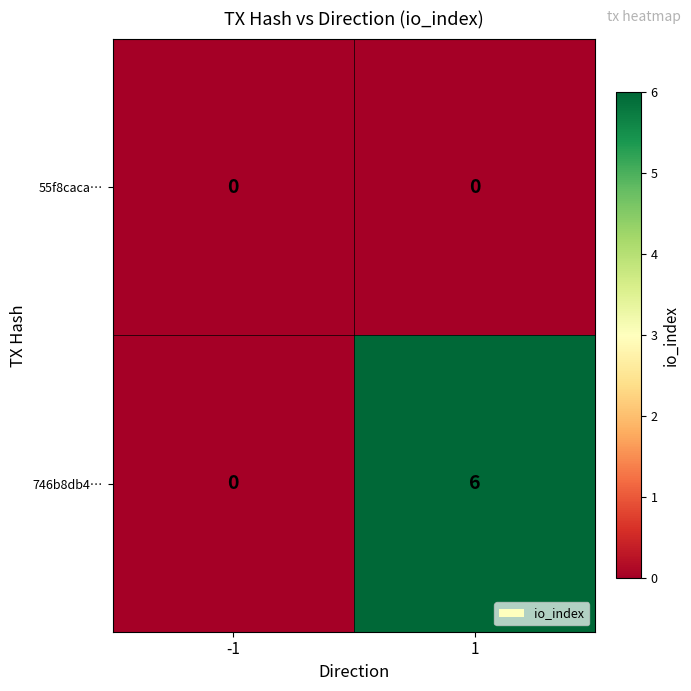

How many data points does each series have?

2